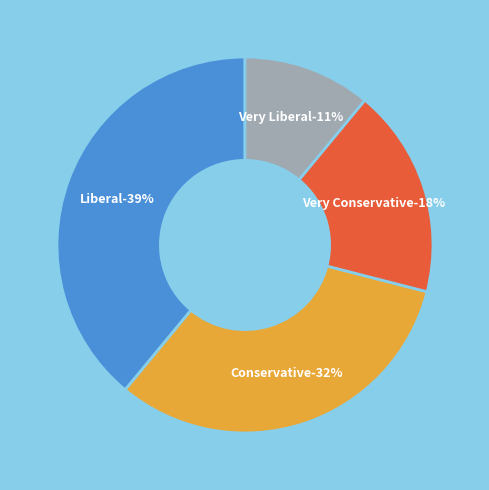

To the nearest percent, what is the average slice percentage?

25%